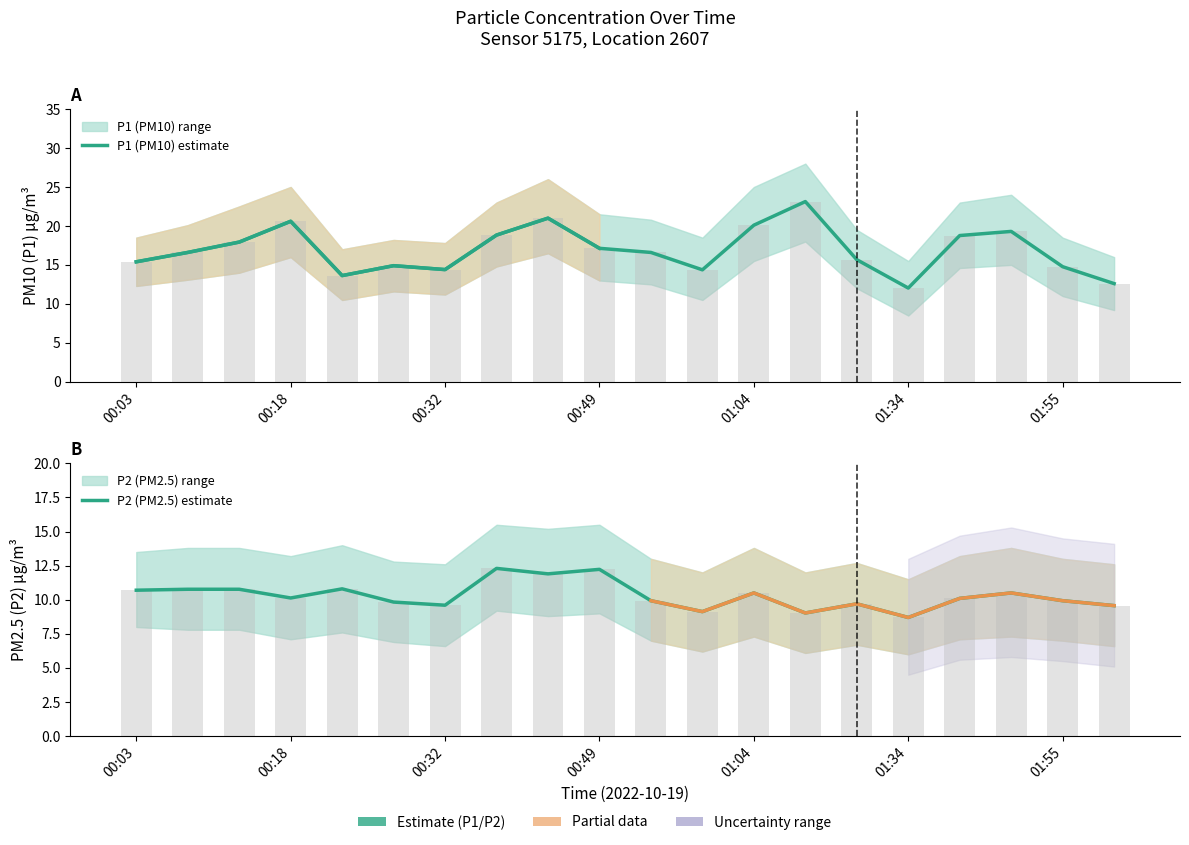

At how many categories does at least one series exceed 12?

20